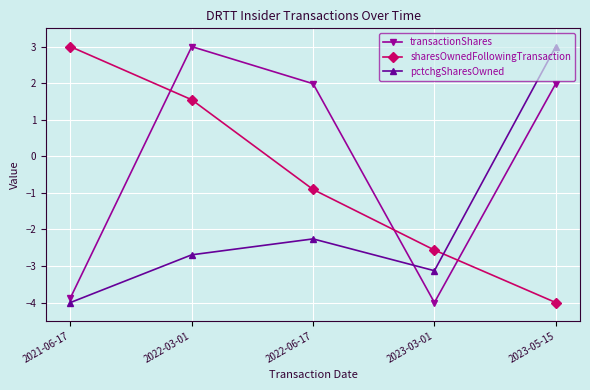

Reading left to right, list all the values displayed in this chart.

transactionShares: 2021-06-17=-3.9	2022-03-01=3.0	2022-06-17=2.0	2023-03-01=-4.0	2023-05-15=2.0
sharesOwnedFollowingTransaction: 2021-06-17=3.0	2022-03-01=1.5	2022-06-17=-0.9	2023-03-01=-2.6	2023-05-15=-4.0
pctchgSharesOwned: 2021-06-17=-4.0	2022-03-01=-2.7	2022-06-17=-2.3	2023-03-01=-3.1	2023-05-15=3.0